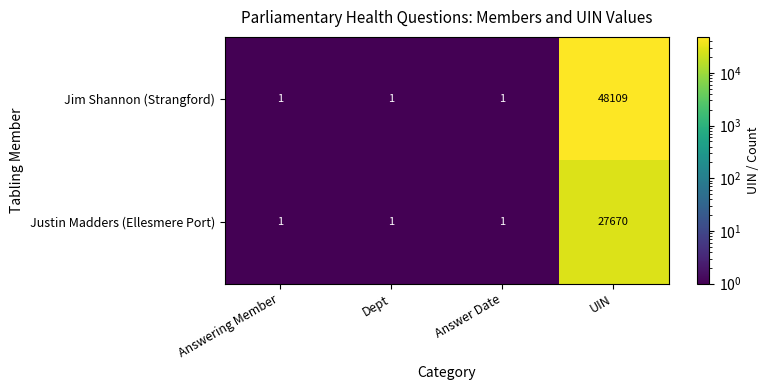

What is the maximum value shown in the chart?

48109